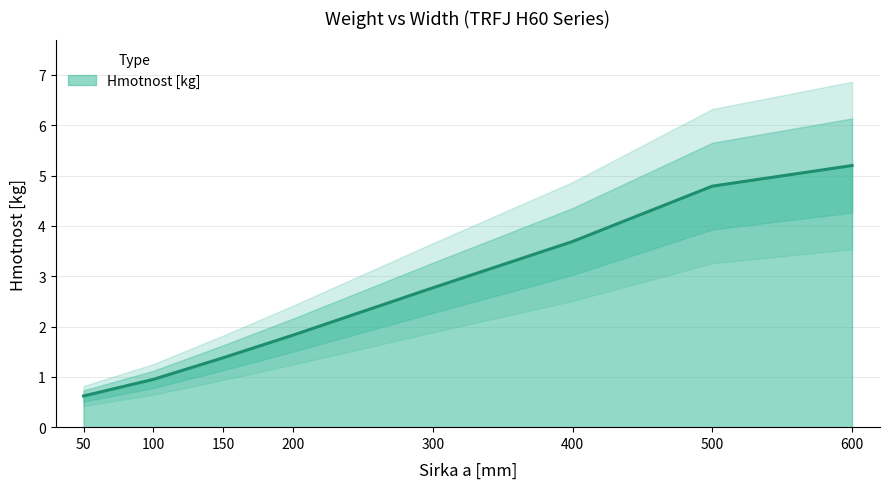

What is the greatest value displayed?

5.2